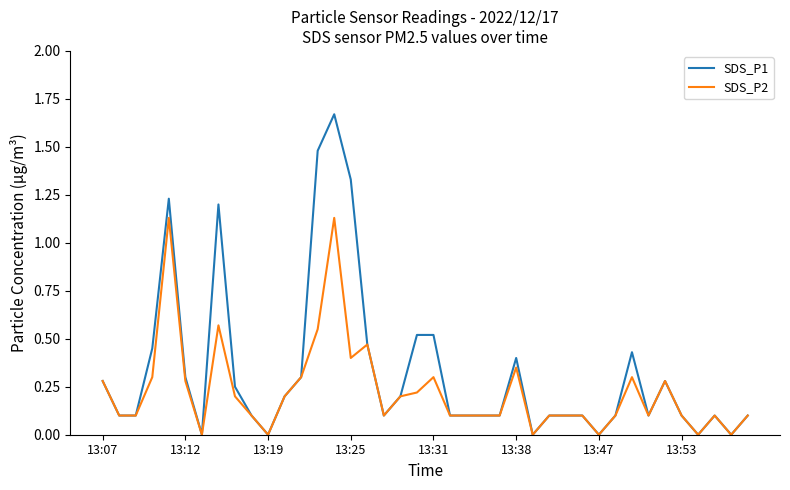

Which series has the widest spread of values?

SDS_P1